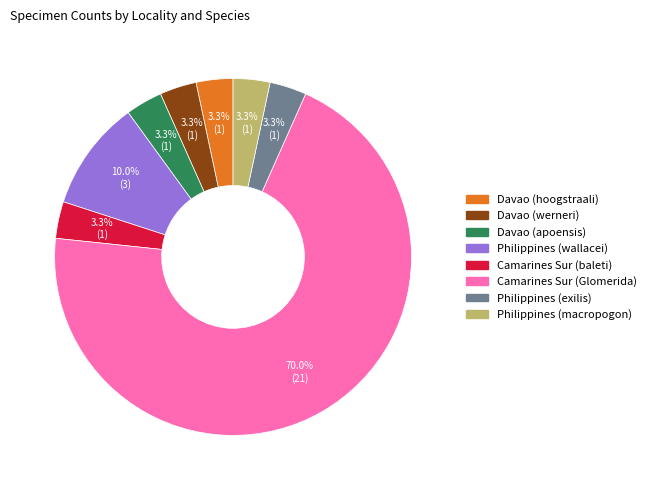

What is the largest slice in the pie chart?

Camarines Sur (Glomerida)